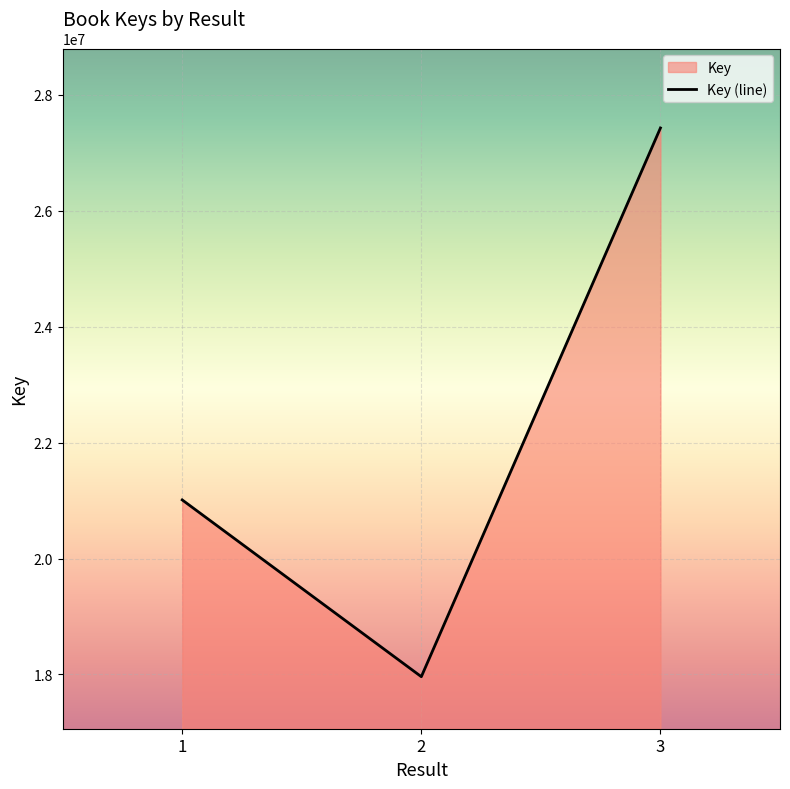

What is the value of the 3rd point from the left?

27430815